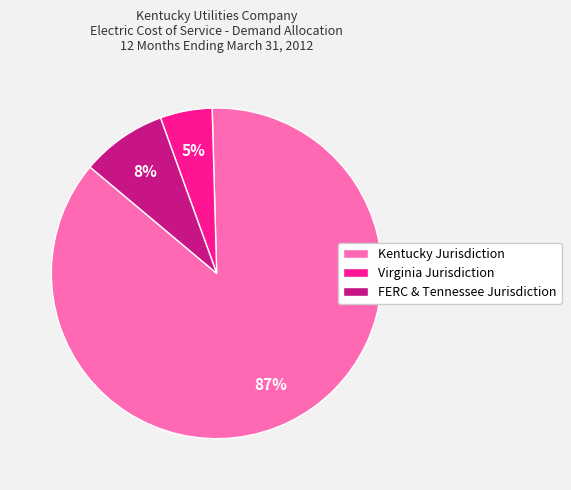

Approximately how many times larger is the value at FERC & Tennessee Jurisdiction compared to Kentucky Jurisdiction?

0.1